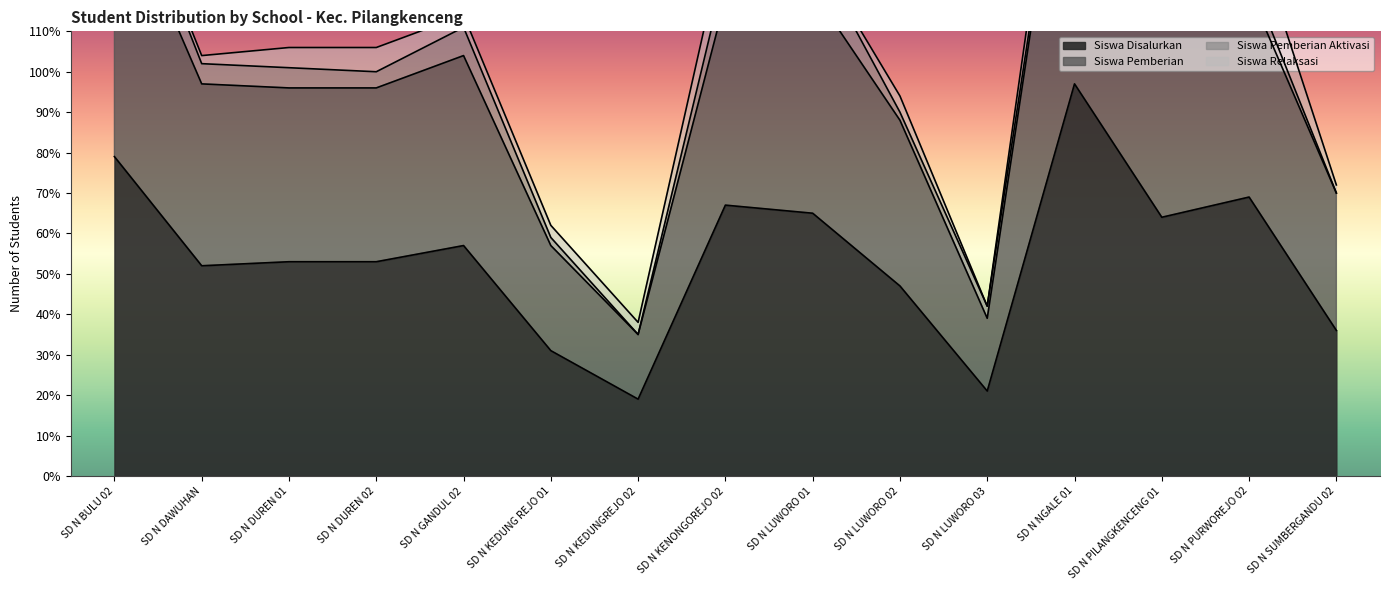

What is the lowest value of the Siswa Disalurkan series?

19